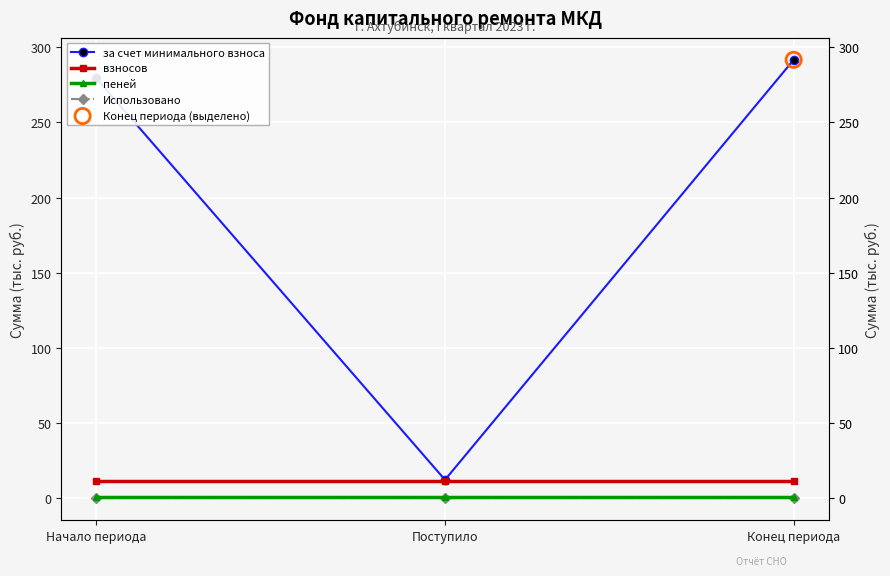

What are all the series names shown in the legend?

за счет минимального взноса, взносов, пеней, Использовано